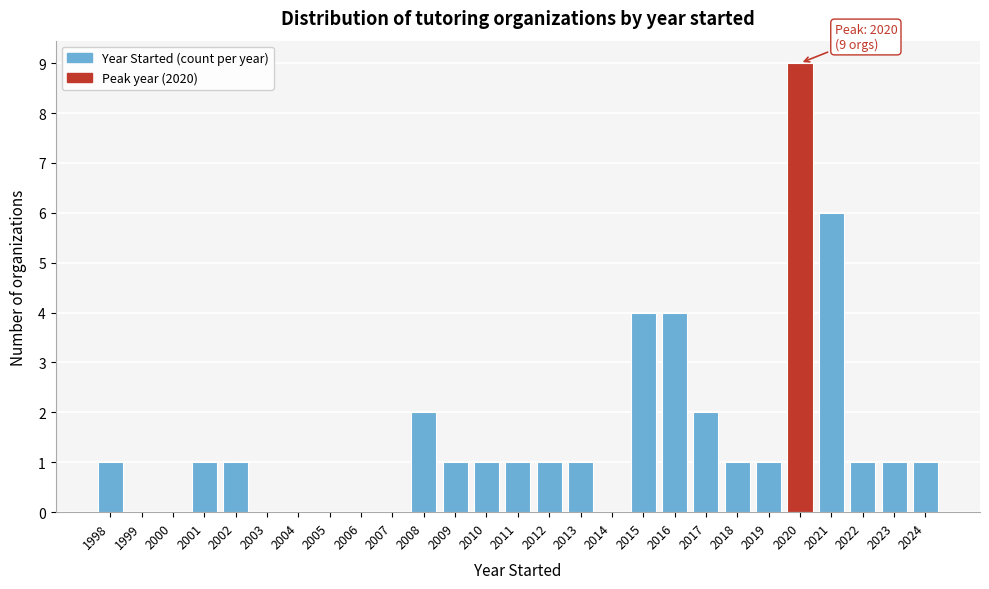

Reading left to right, what are all the values shown in this chart?

1998=1	1999=0	2000=0	2001=1	2002=1	2003=0	2004=0	2005=0	2006=0	2007=0	2008=2	2009=1	2010=1	2011=1	2012=1	2013=1	2014=0	2015=4	2016=4	2017=2	2018=1	2019=1	2020=9	2021=6	2022=1	2023=1	2024=1